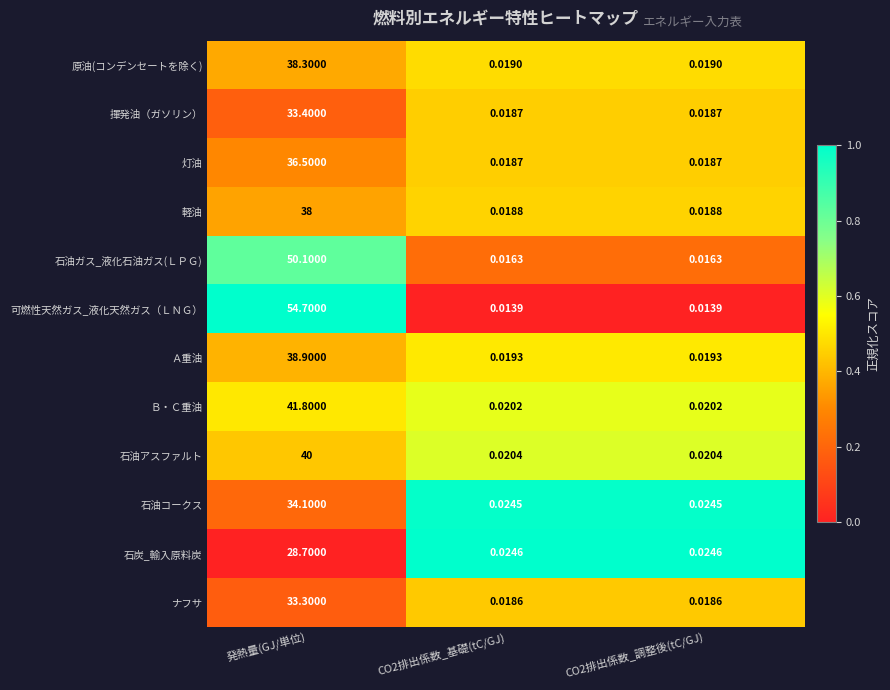

At which category is the sum across all series the highest?

発熱量(GJ/単位)